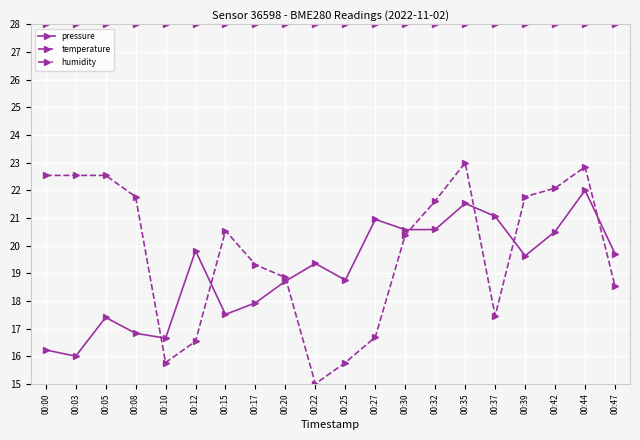

At how many categories does at least one series exceed 18?

20